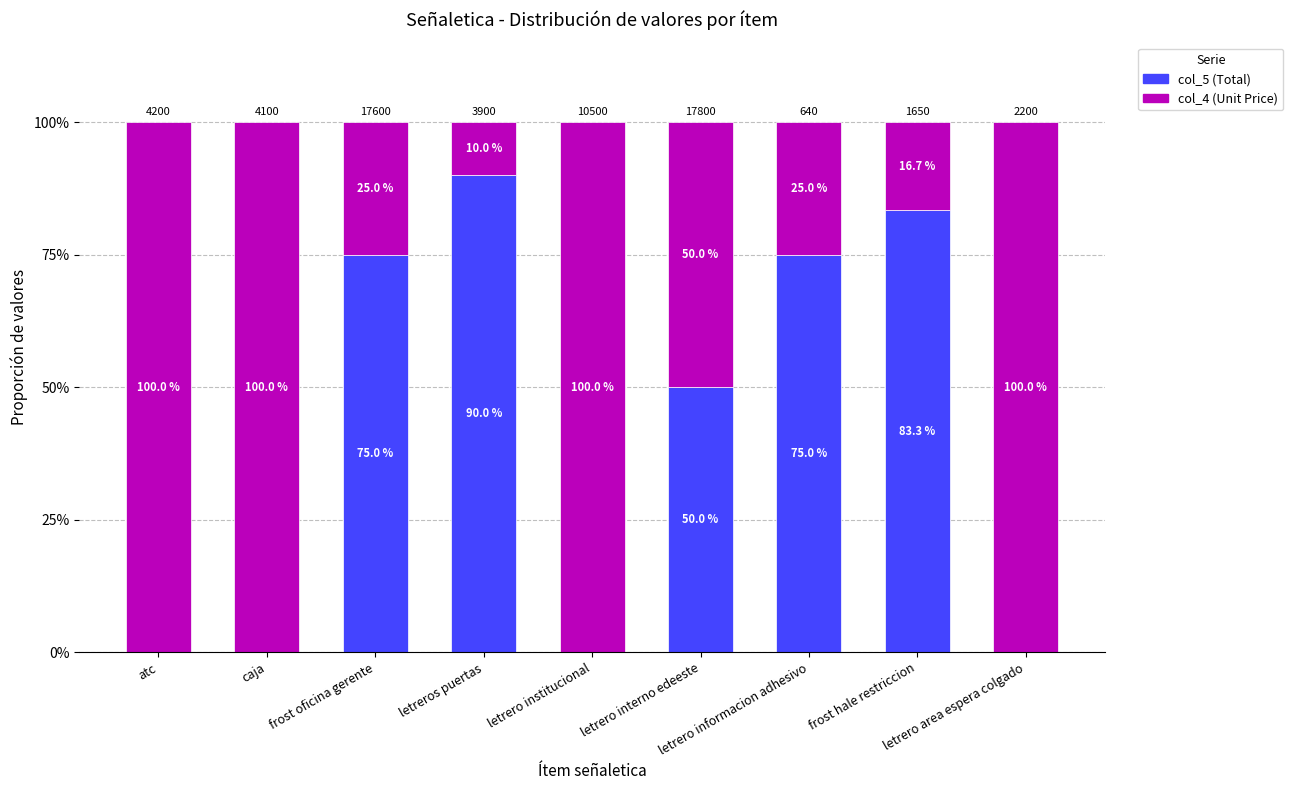

What is the highest value of the col_5 (Total) series?

90.0